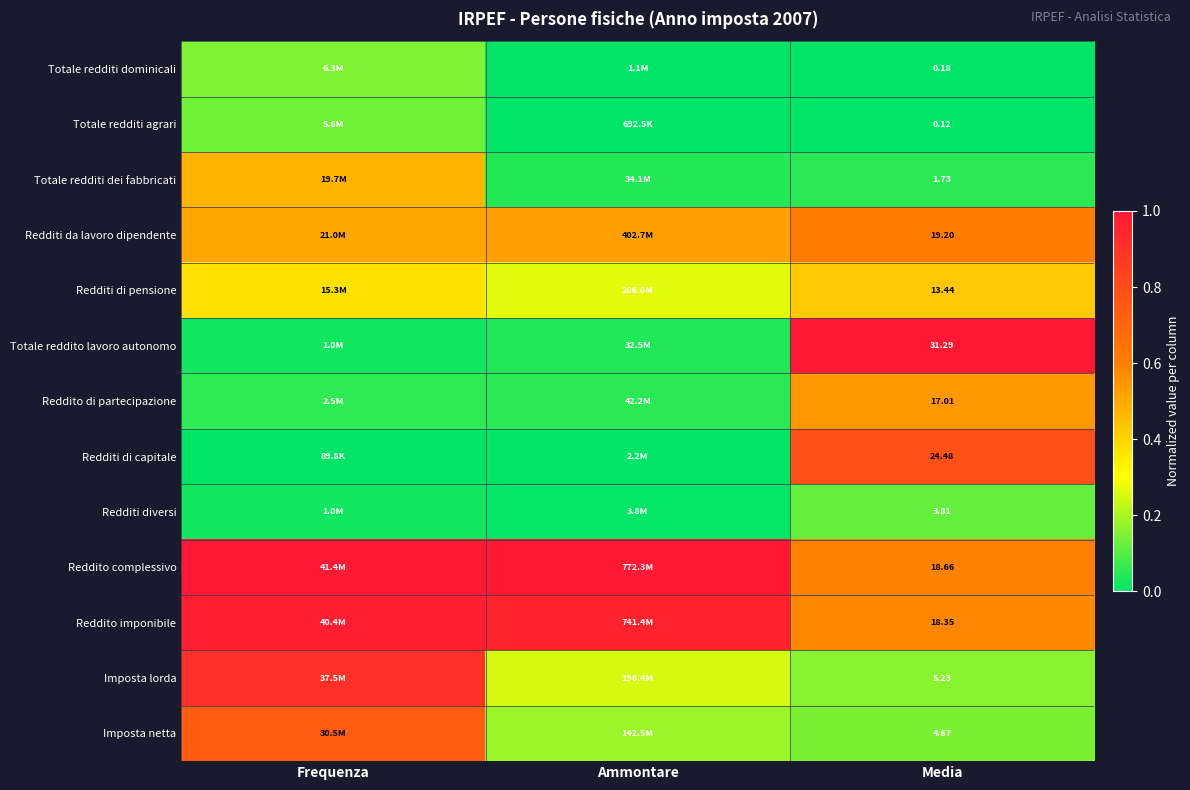

What is the total value across all series at Media?

158.2